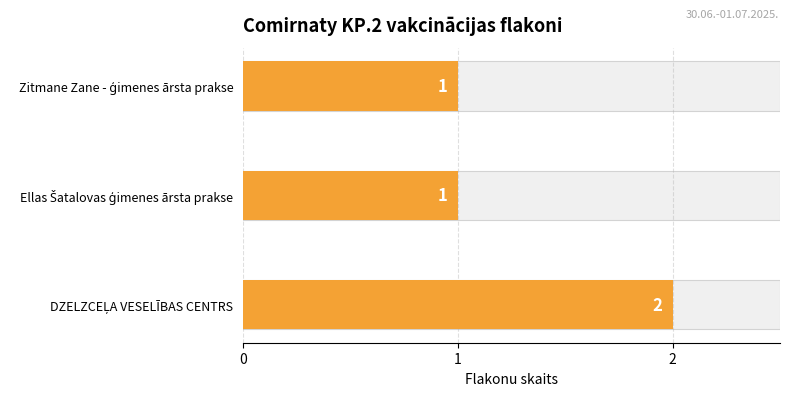

What is the difference between the values at DZELZCEĻA VESELĪBAS CENTRS and Ellas Šatalovas ģimenes ārsta prakse?

1